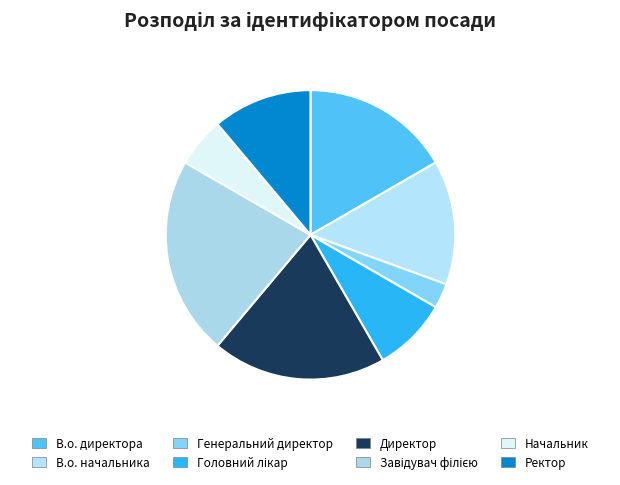

How many slices are in this pie chart?

8